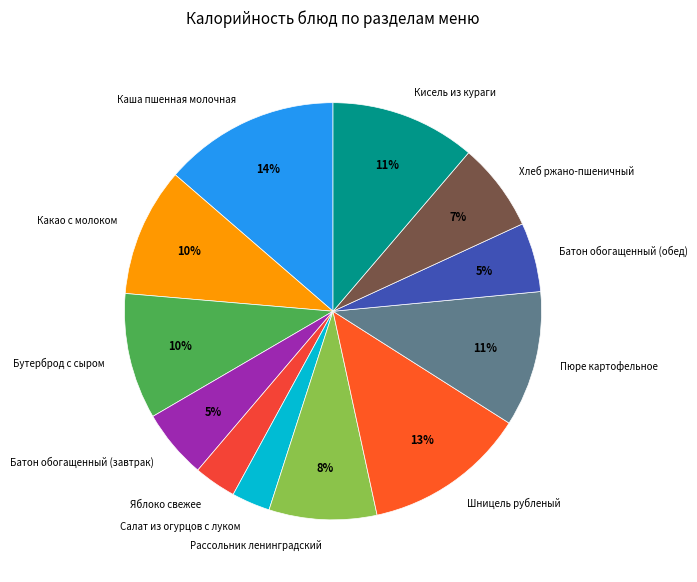

To the nearest percent, what percentage of the pie is Каша пшенная молочная?

14%